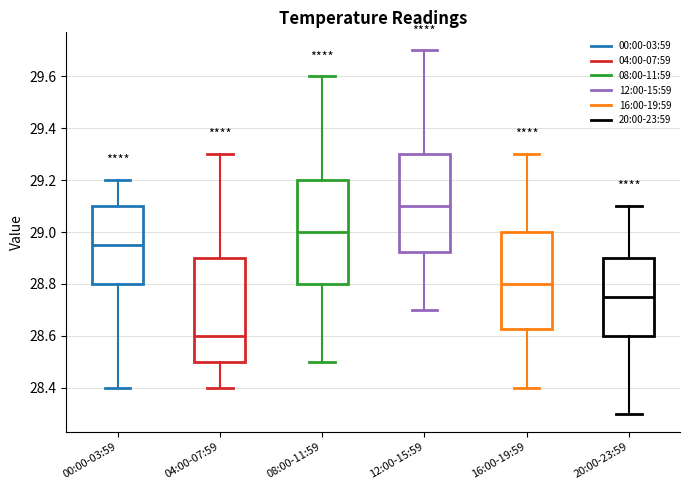

Where is the lower edge of the box for 16:00-19:59 on the y-axis? The values are not printed on the chart, so give them approximately, as read against the axis.

28.62